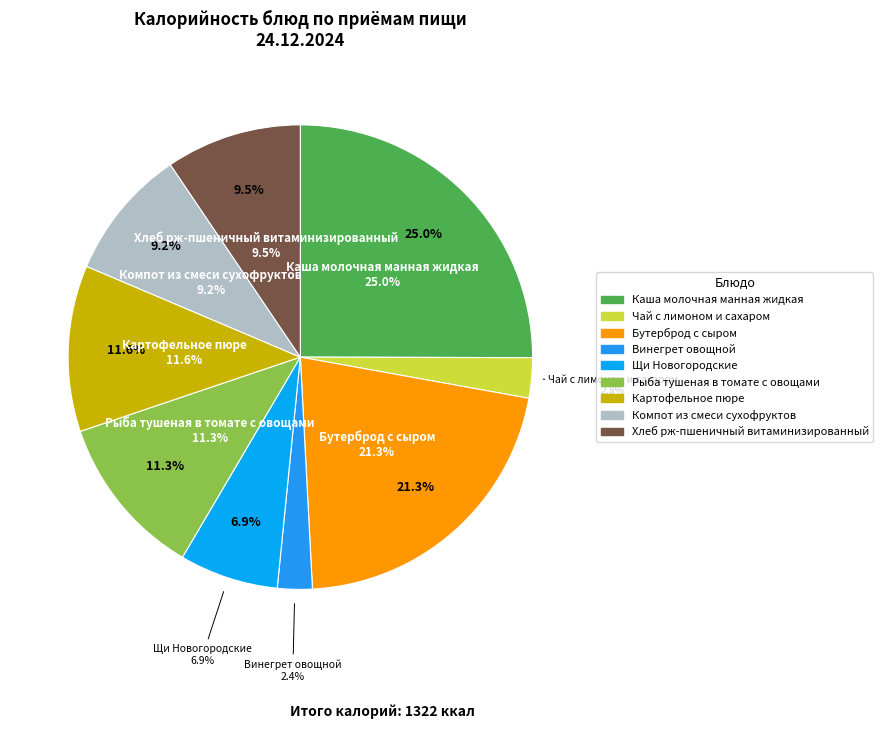

Which category has the biggest portion of the pie?

Каша молочная манная жидкая